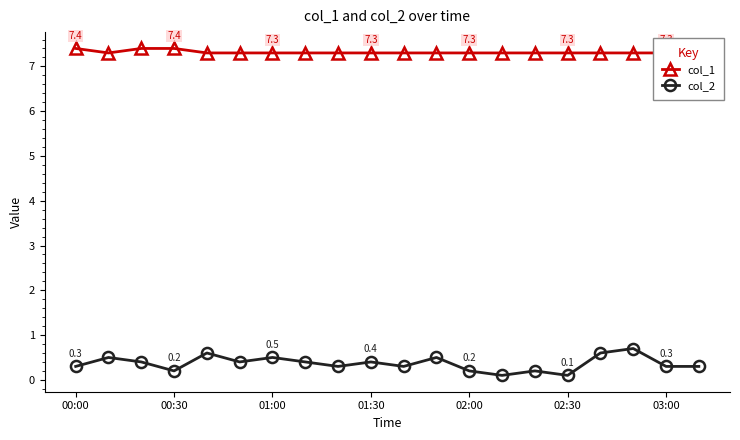

How many col_2 values are between 0 and 1?

20